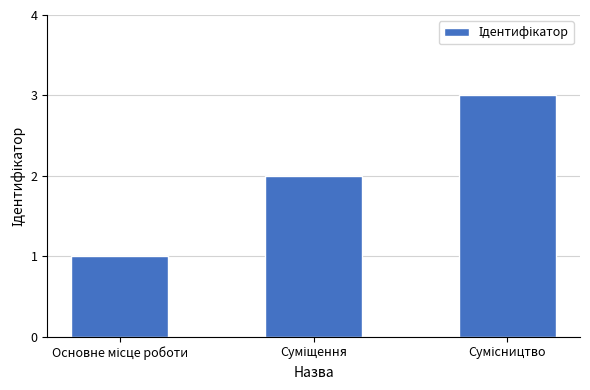

How many data points does each series have?

3